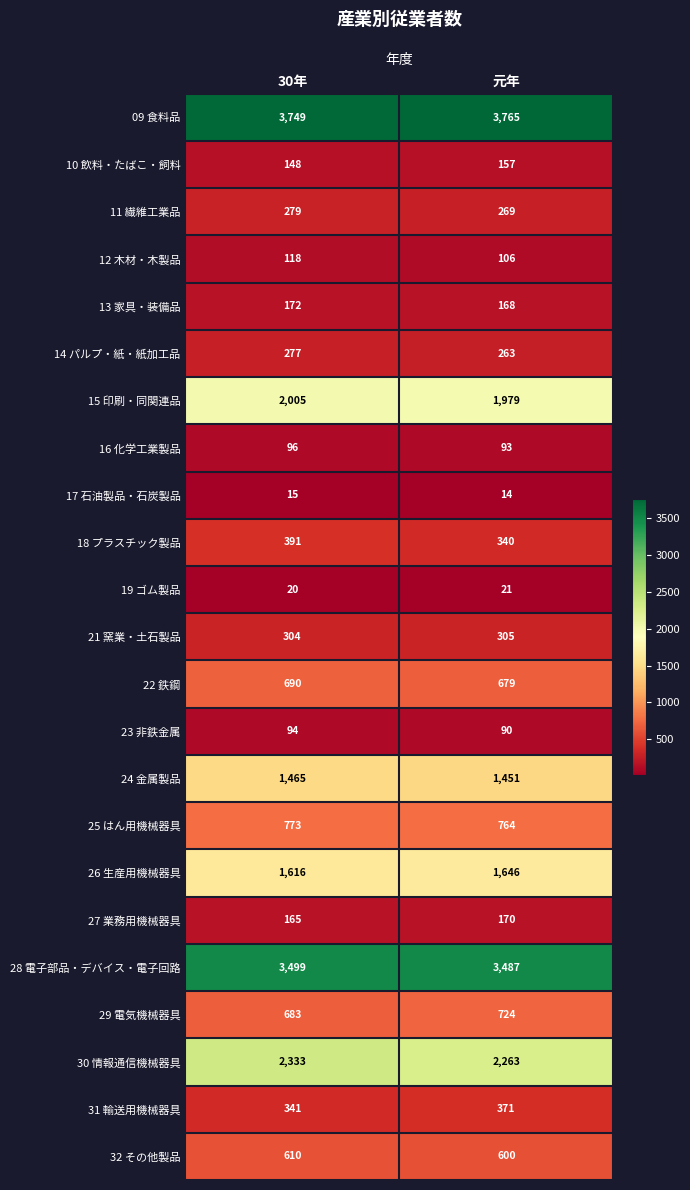

What is the difference between the highest and lowest values at 30年?

3734